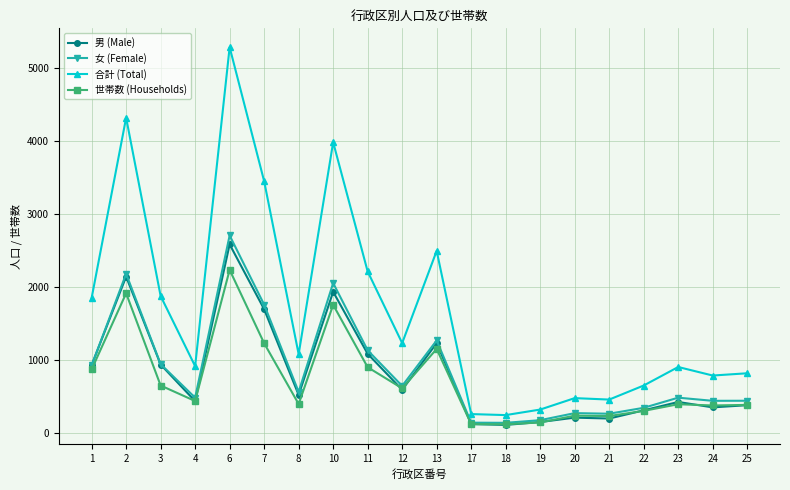

True or false: 合計 (Total) and 女 (Female) cross at least once.

False